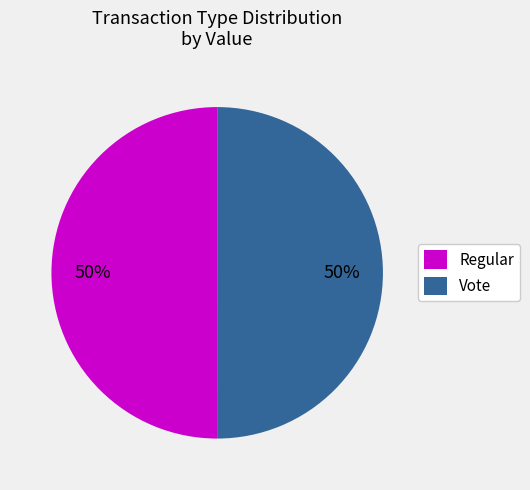

True or false: Vote accounts for 34% of the total.

False